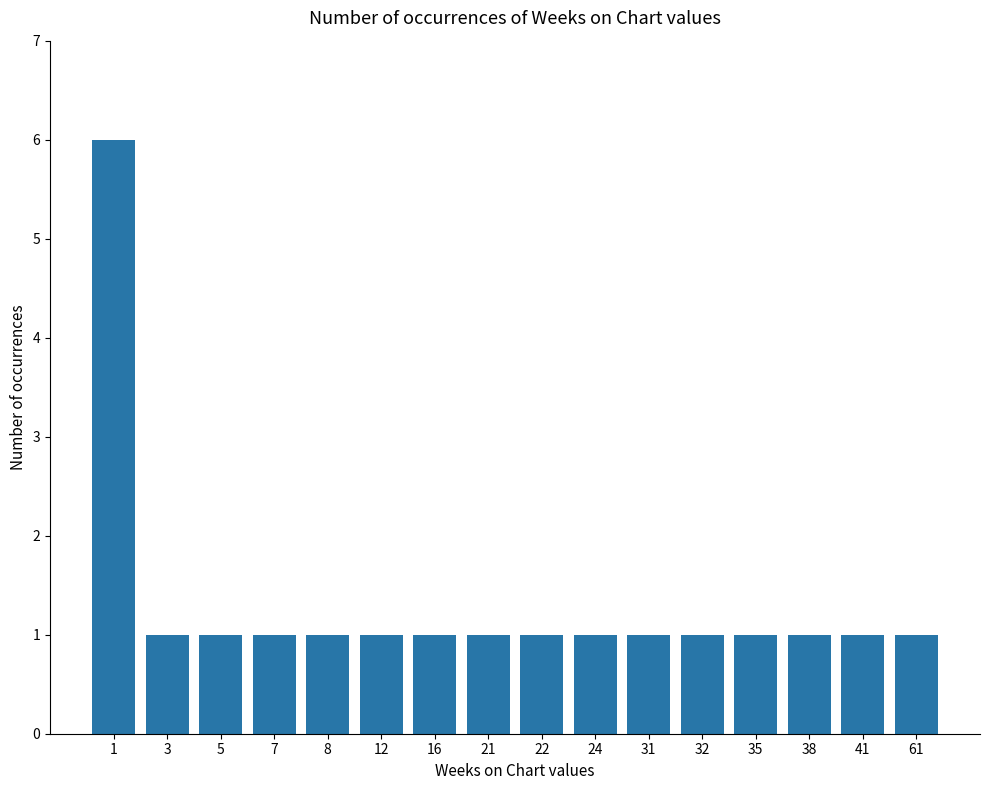

Reading left to right, what are all the values shown in this chart?

6	1	1	1	1	1	1	1	1	1	1	1	1	1	1	1